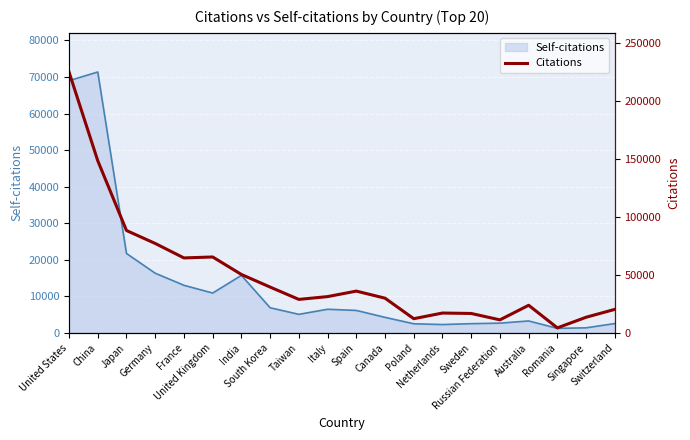

Reading left to right, extract all data points from this chart.

United States=225128	China=148580	Japan=88384	Germany=77219	France=64725	United Kingdom=65554	India=50471	South Korea=39578	Taiwan=28953	Italy=31359	Spain=36108	Canada=30005	Poland=12301	Netherlands=17186	Sweden=16810	Russian Federation=11298	Australia=23876	Romania=4396	Singapore=13563	Switzerland=20356